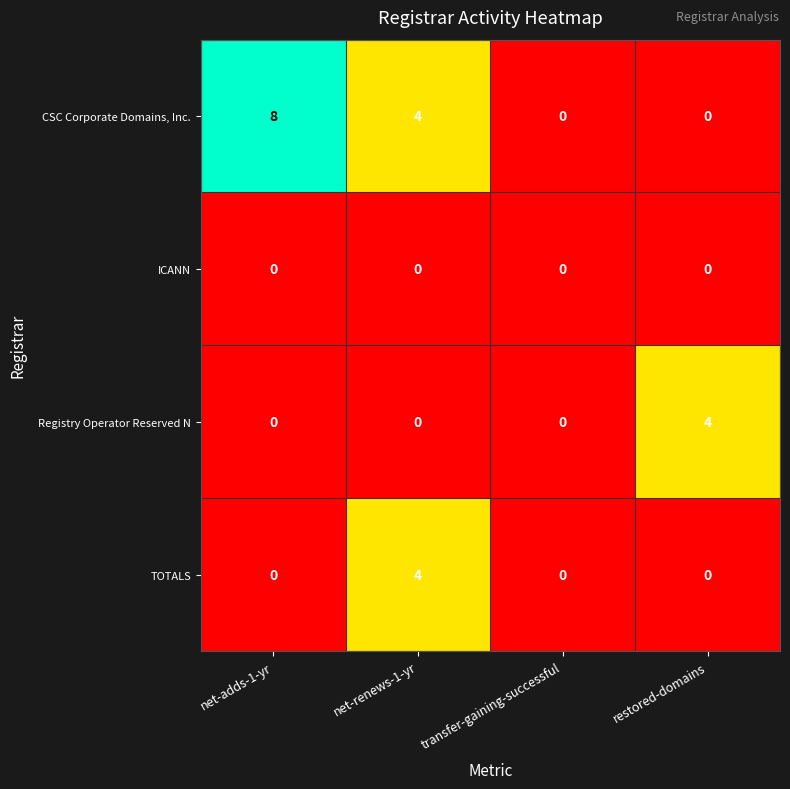

What is the maximum value shown in the chart?

8